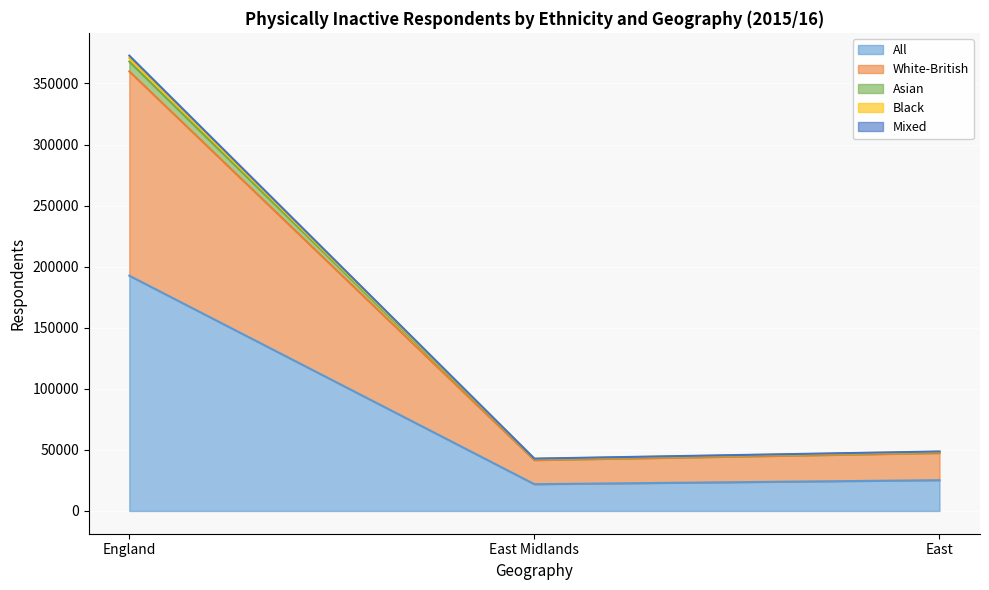

Which category has the highest value in the All series?

England